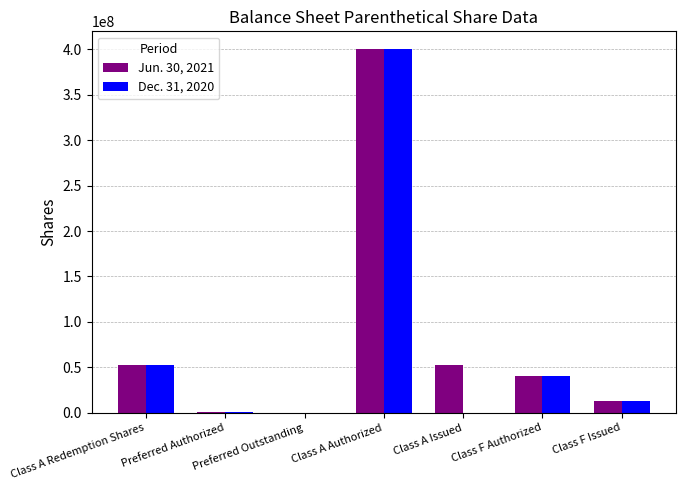

The Jun. 30, 2021 series shows 20282864 at Class F Authorized. True or false?

False